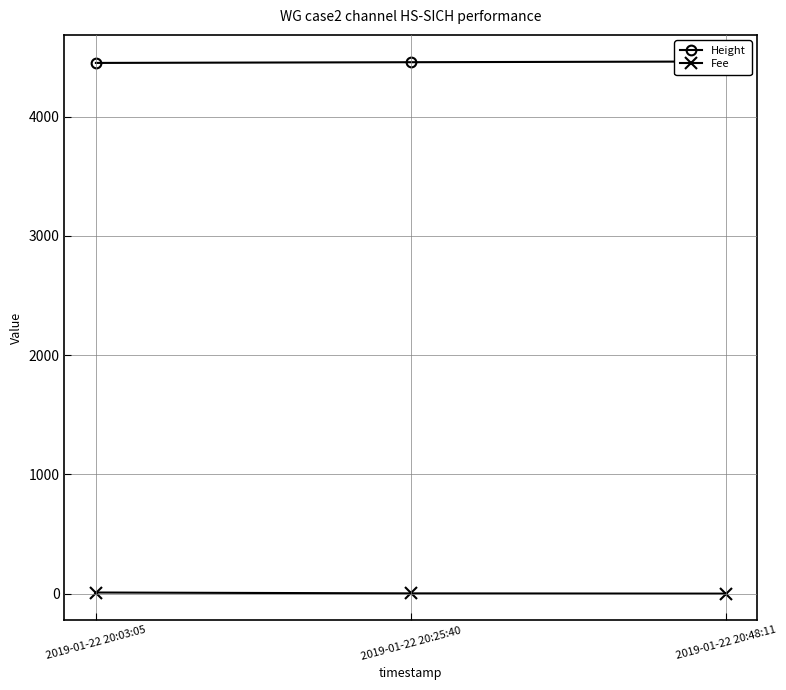

Is this an area chart (filled region under the line)?

No